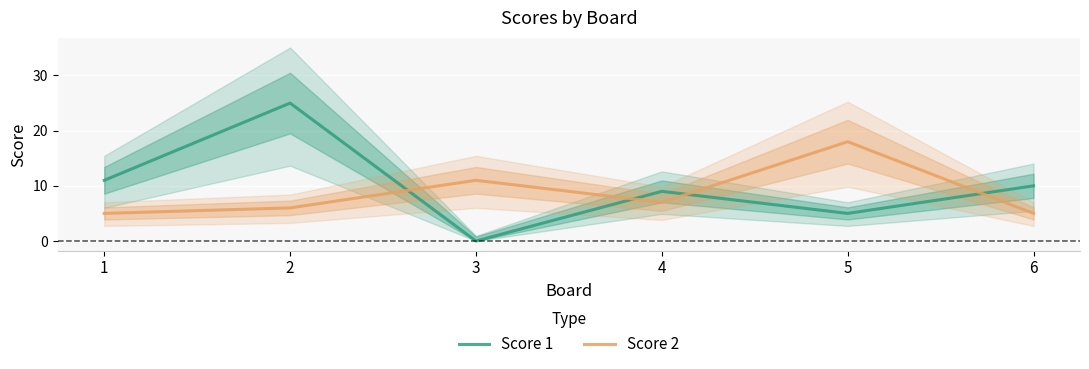

What is the difference between the Score 1 values at 5 and 3?

5